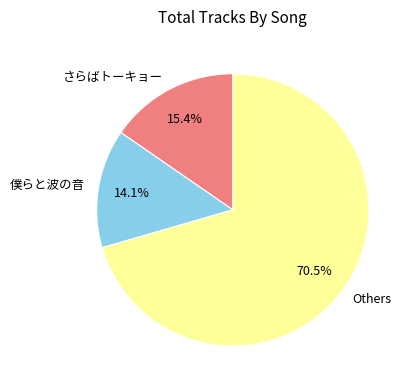

Between さらばトーキョー and Others, which is larger?

Others